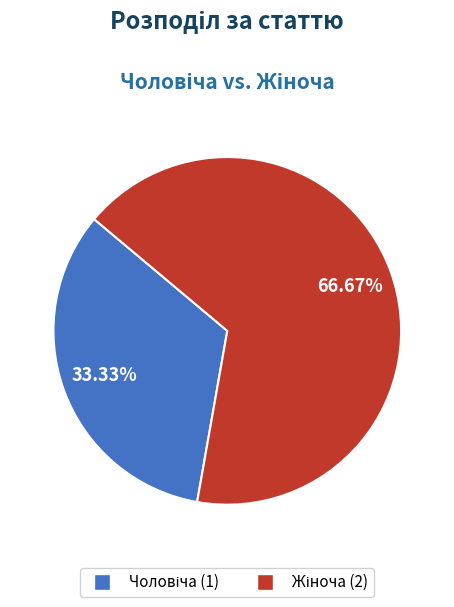

Does any single category account for the majority?

Yes